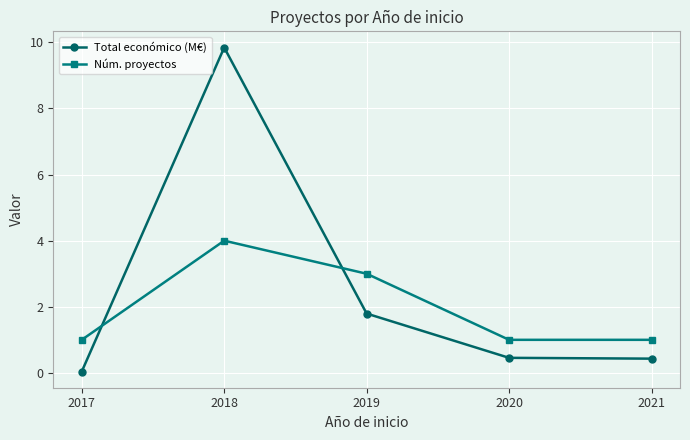

Rank the series at 2020 from lowest to highest value.

Total económico (M€), Núm. proyectos